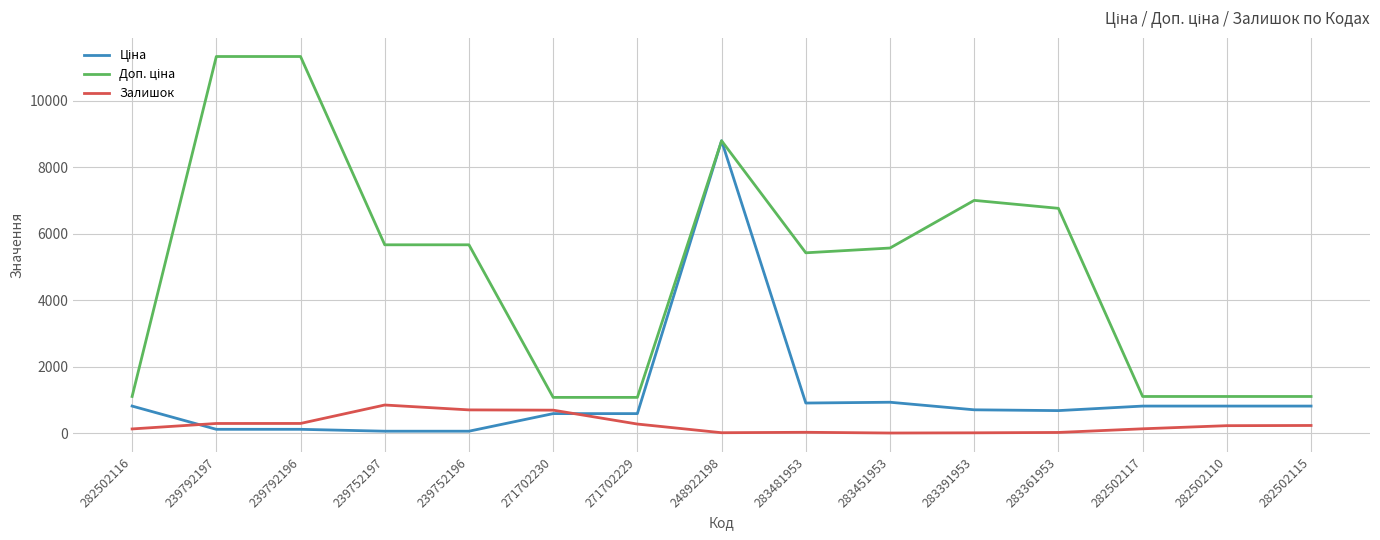

Is it true that Залишок equals 698.0 at 239752196?

True